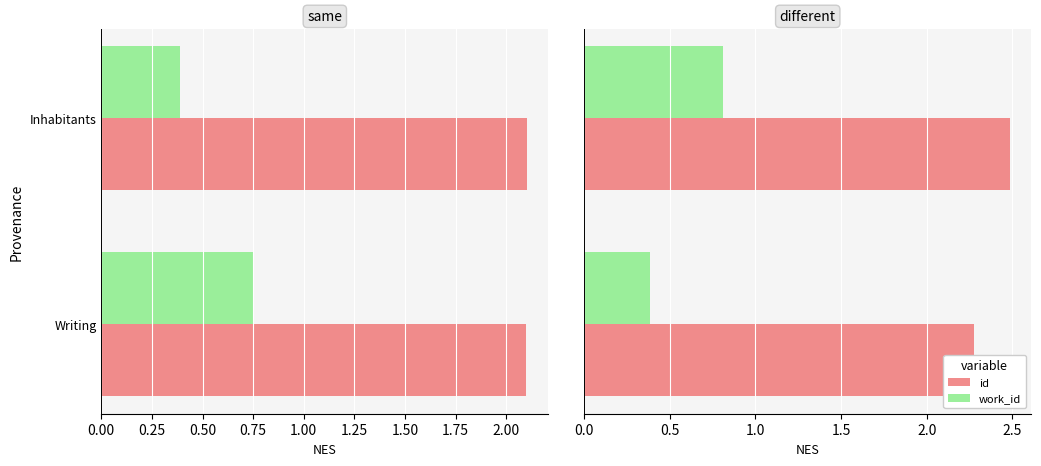

What is the difference between the work_id values at Writing and Inhabitants?

0.4